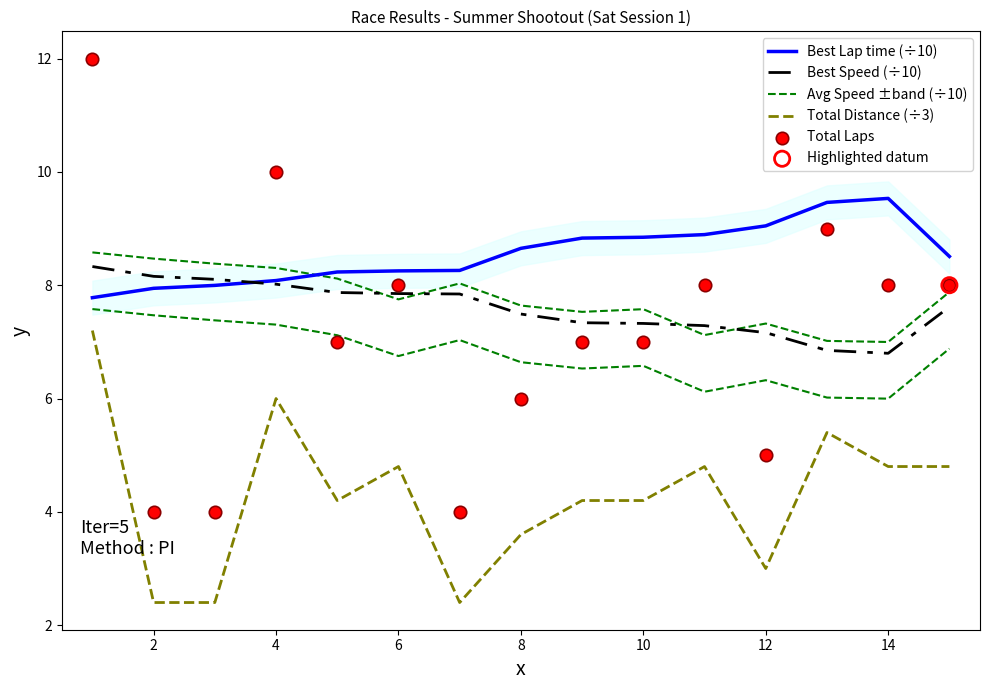

At how many categories does at least one series exceed 10?

1